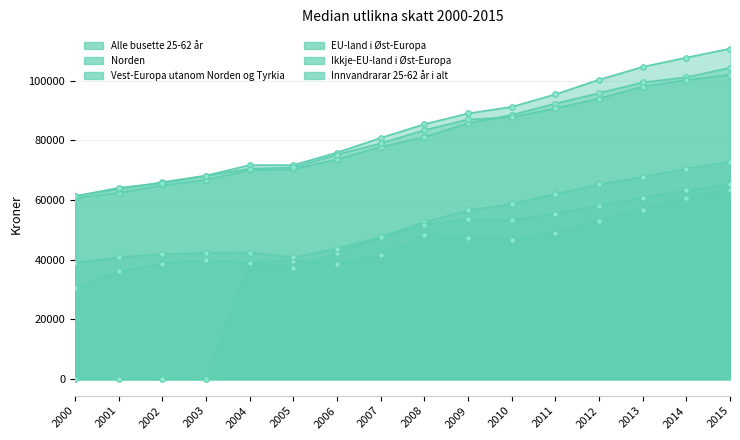

Rank the categories by Norden value from lowest to highest.

2000, 2001, 2002, 2003, 2004, 2005, 2006, 2007, 2008, 2009, 2010, 2011, 2012, 2013, 2014, 2015